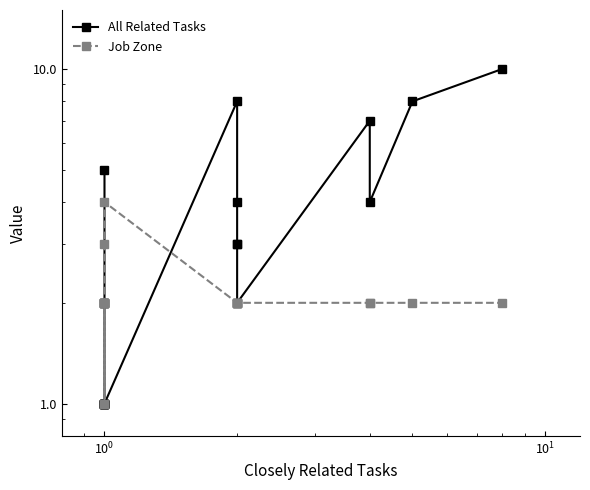

What is the difference between the second highest and minimum values in the All Related Tasks series?

7